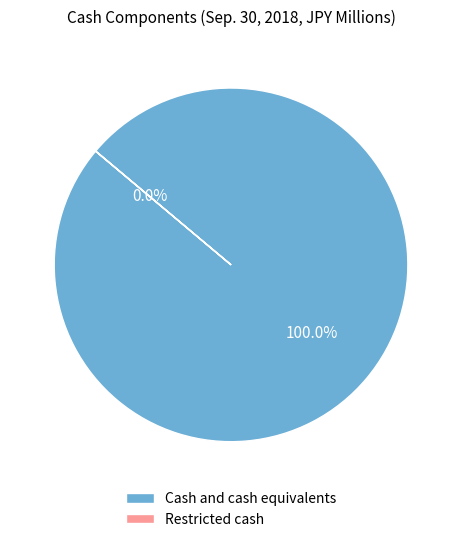

Is there a majority slice in this chart?

Yes